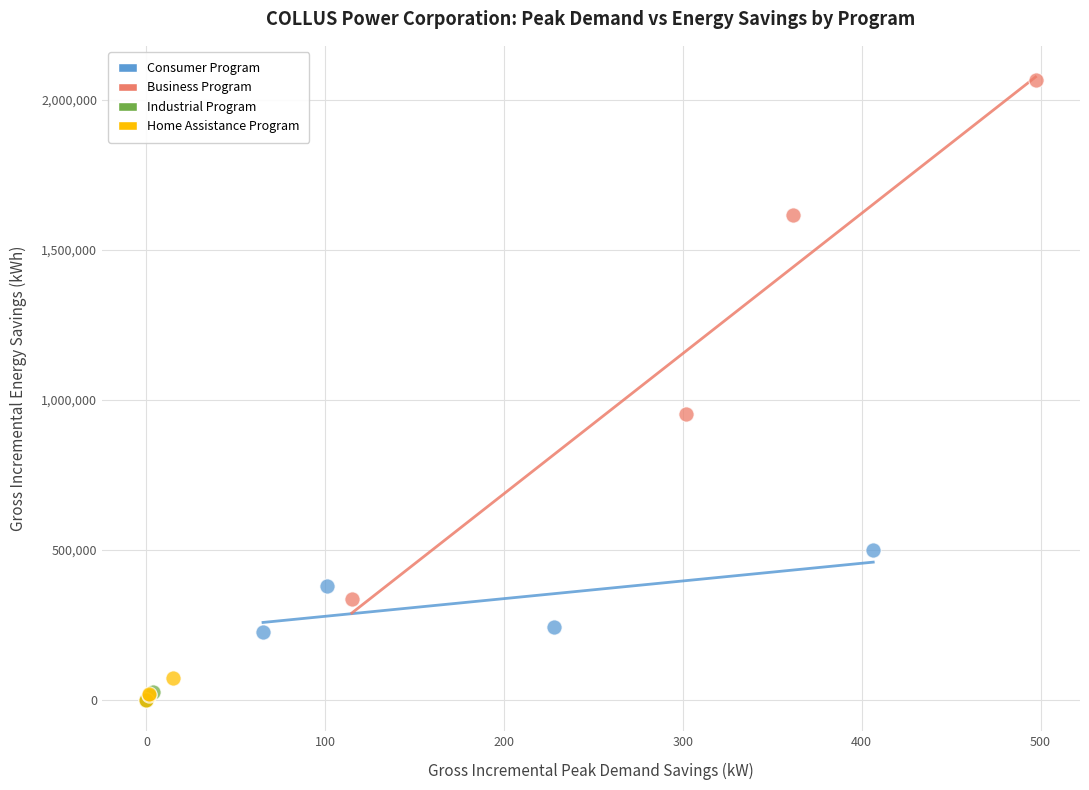

What are all the series names shown in the legend?

Consumer Program, Business Program, Industrial Program, Home Assistance Program